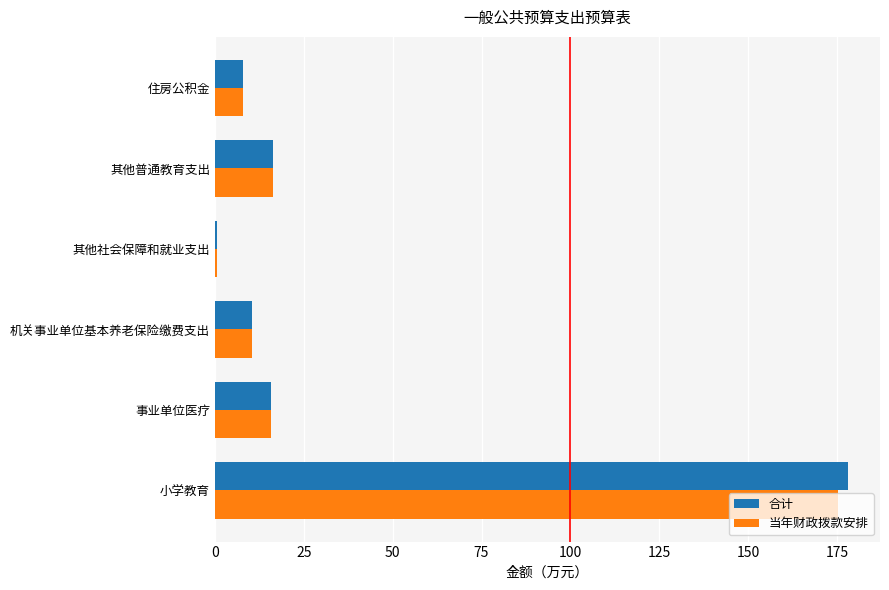

What is the sum of all 合计 values?

229.0